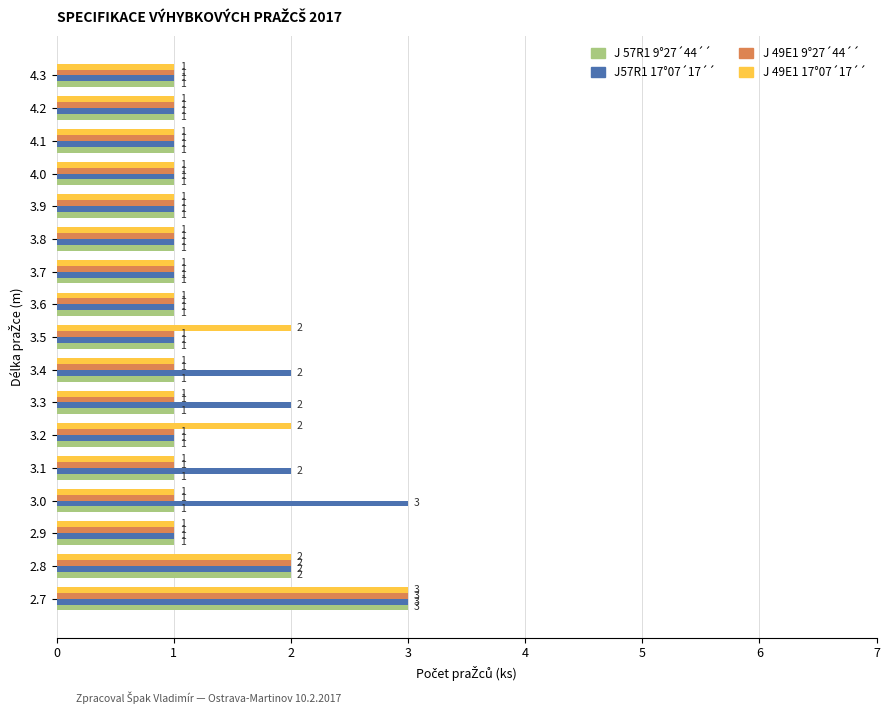

Which series has the largest total across all categories?

J57R1 17°07´17´´